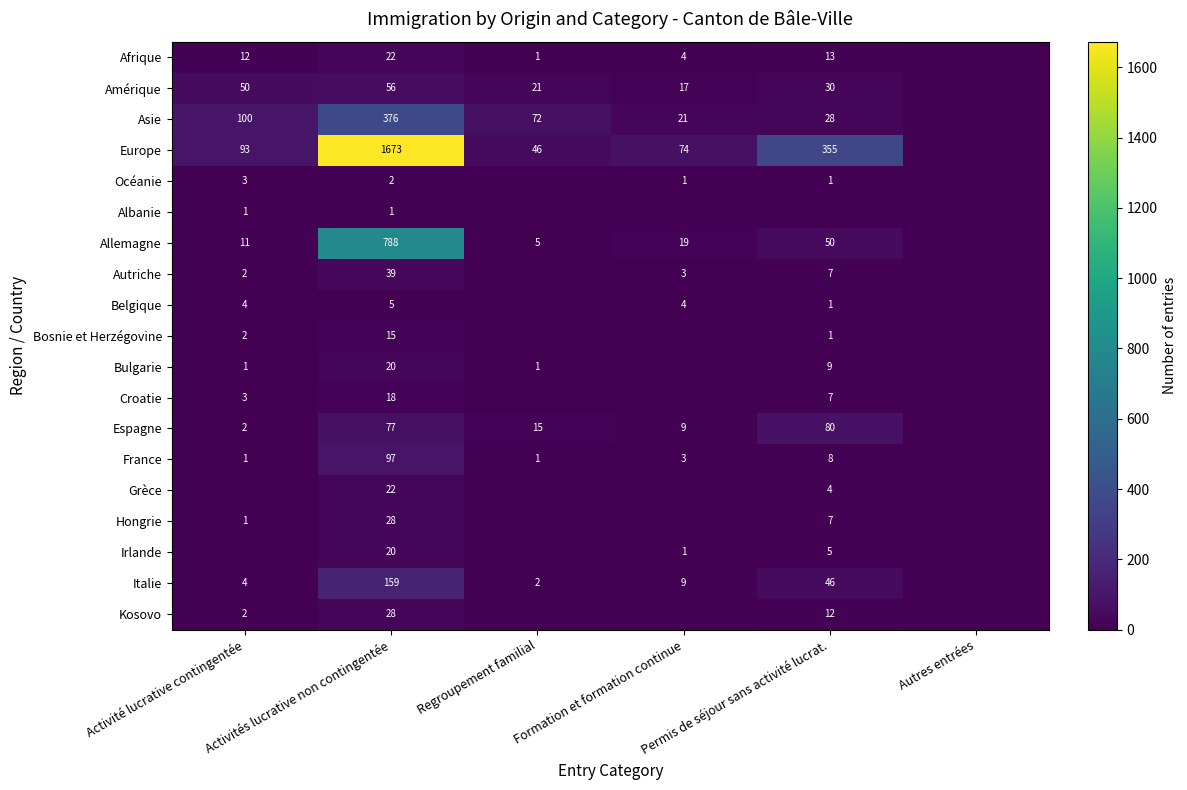

Which series has the largest range (max minus min)?

Europe